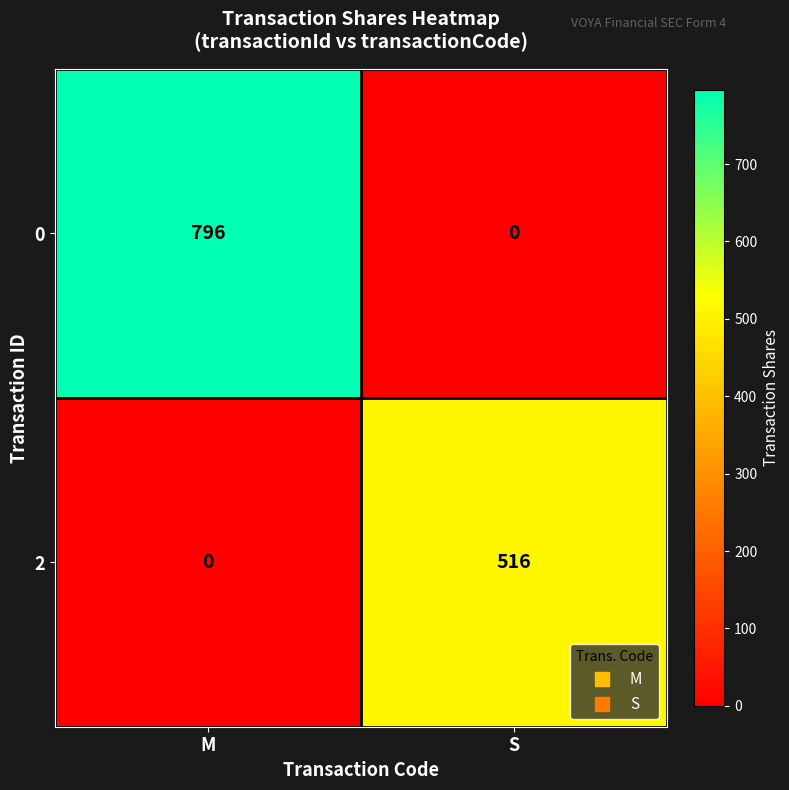

At which label does 0 reach its minimum?

S